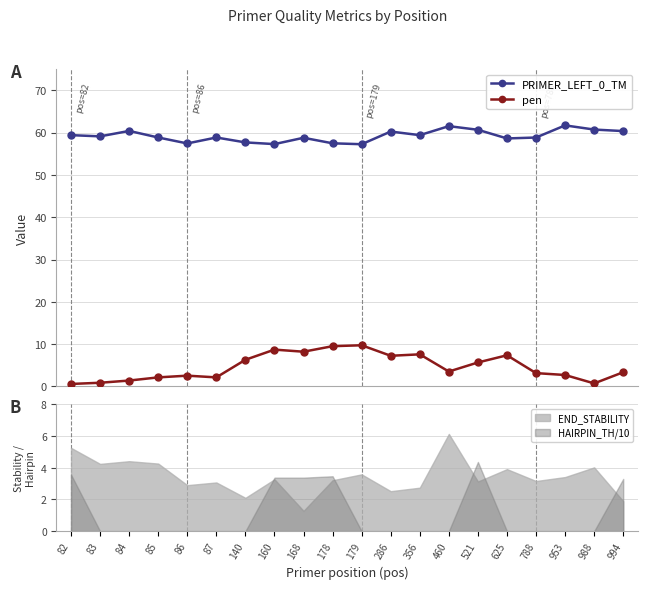

True or false: PRIMER_LEFT_0_TM and pen intersect in this chart.

False